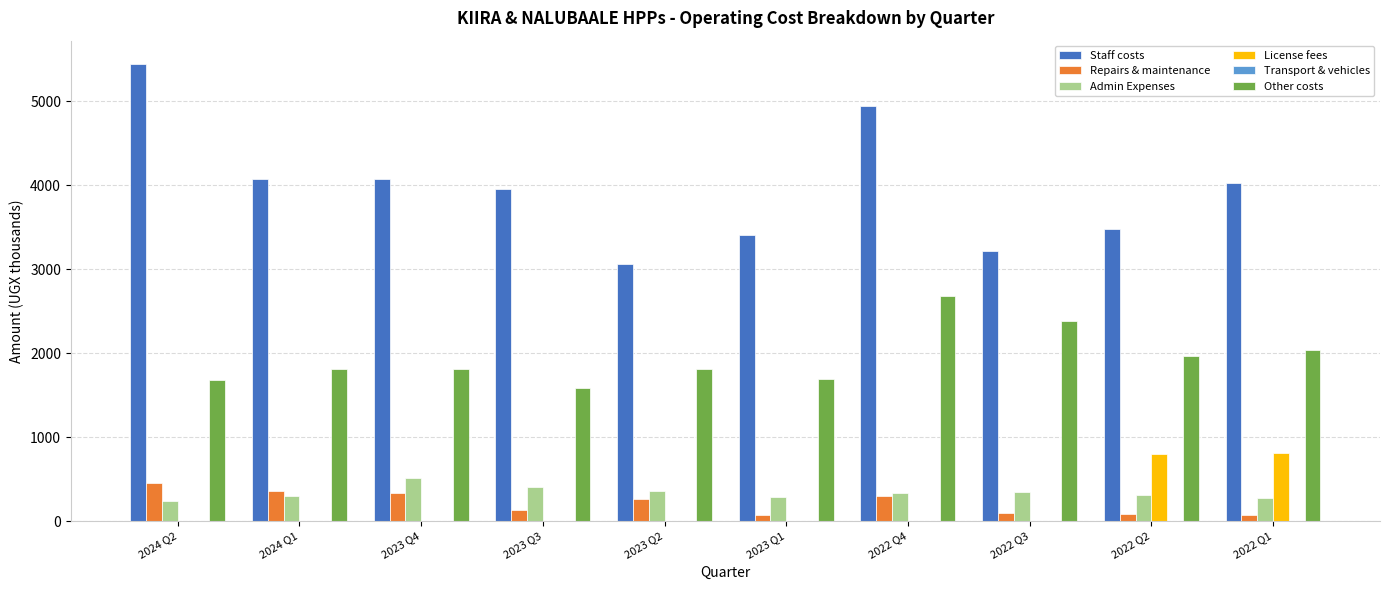

What is the sum of all Other costs values?

19466.2